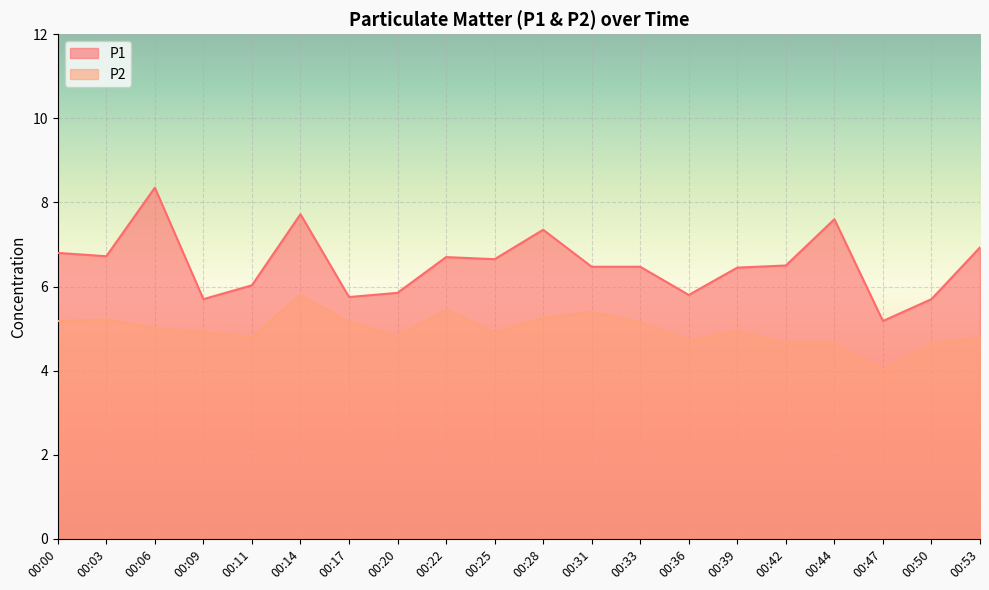

The value of P2 at 00:09 is 8.1. True or false?

False